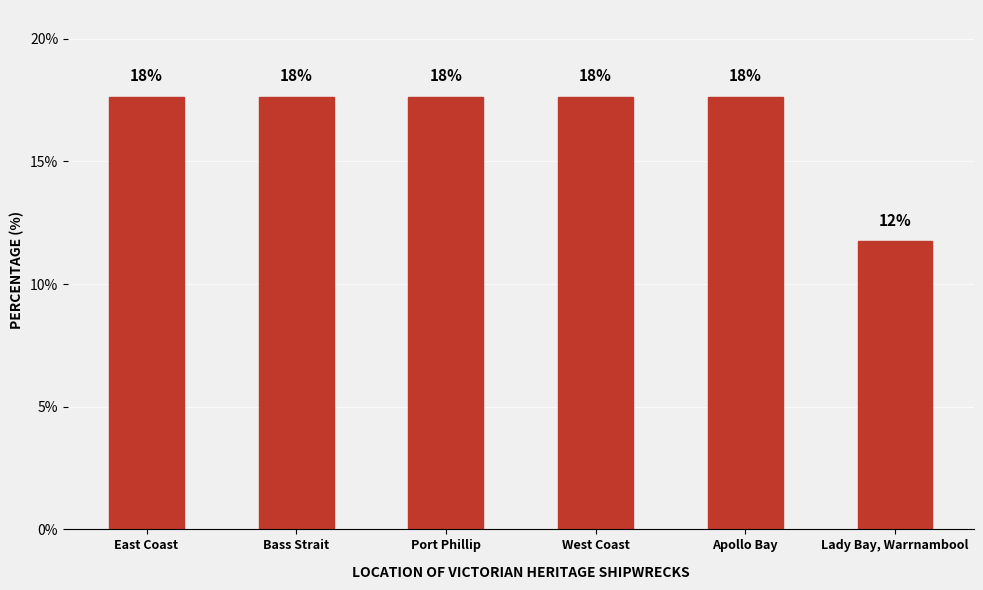

Approximately how many times larger is the value at West Coast compared to Apollo Bay?

1.0